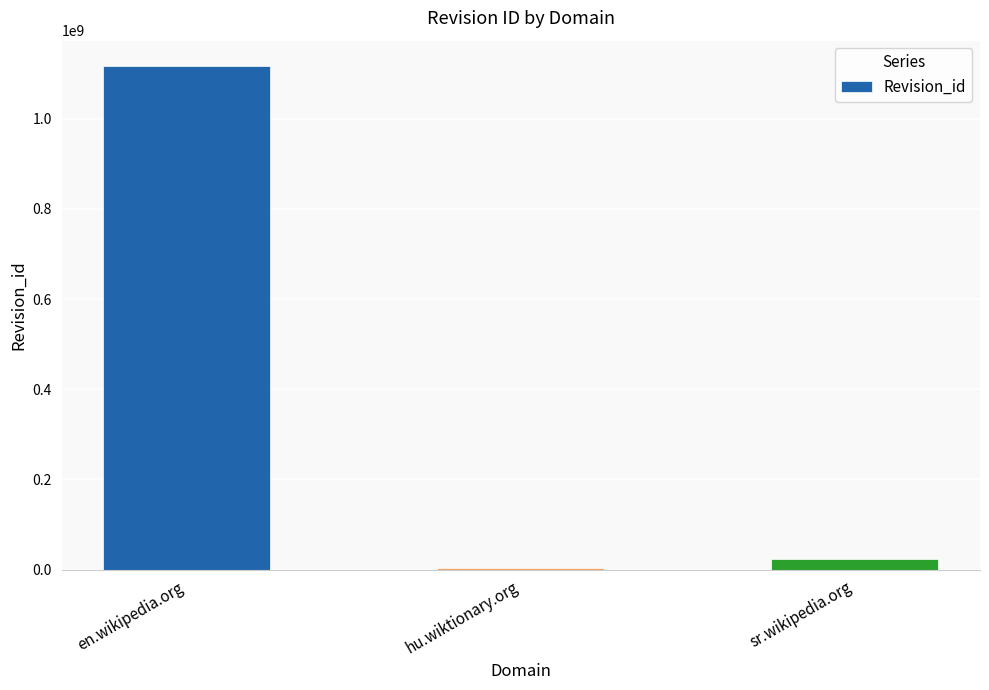

What is the sum of all values?

1143905557